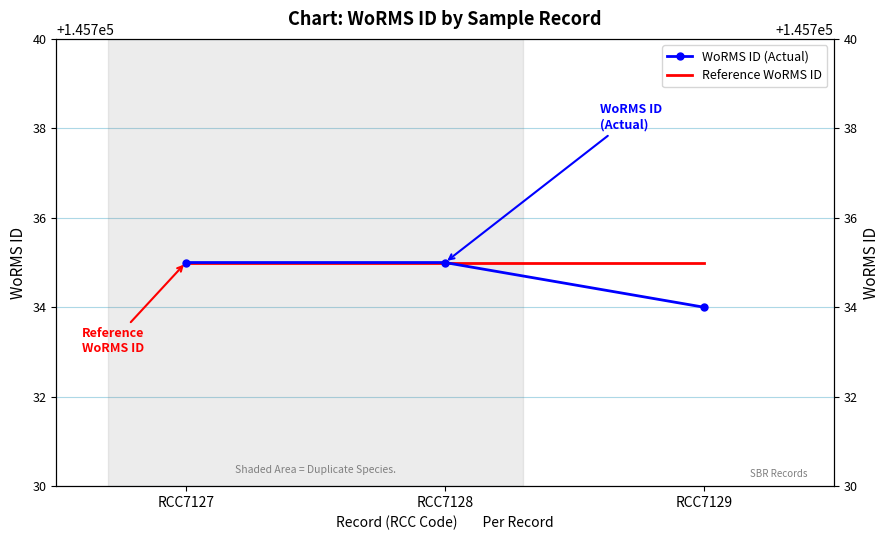

What is the sum of all WoRMS ID (Actual) values?

437204